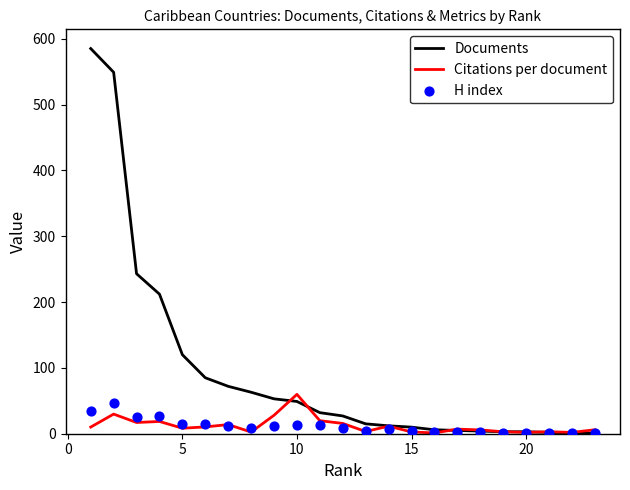

What are all the series names shown in the legend?

Documents, Citations per document, H index